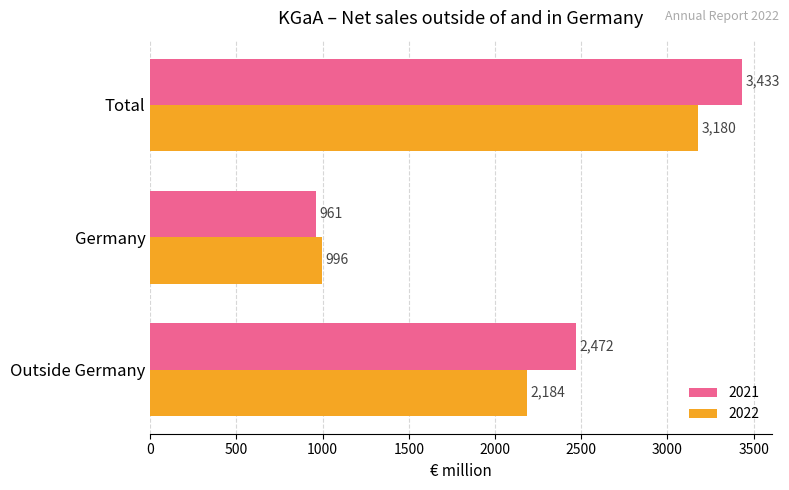

How many data points in 2021 are less than 2472?

1